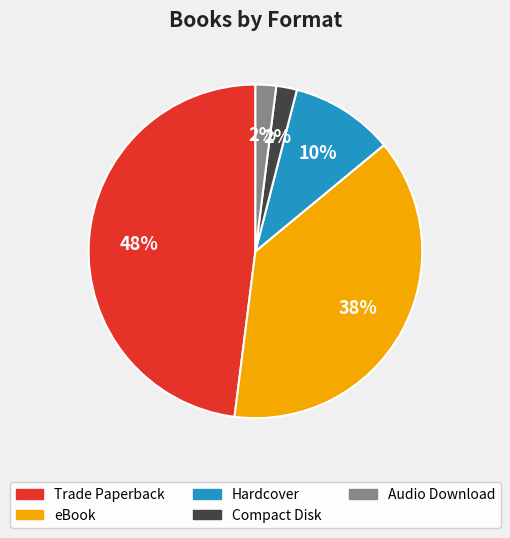

What is the largest slice in the pie chart?

Trade Paperback